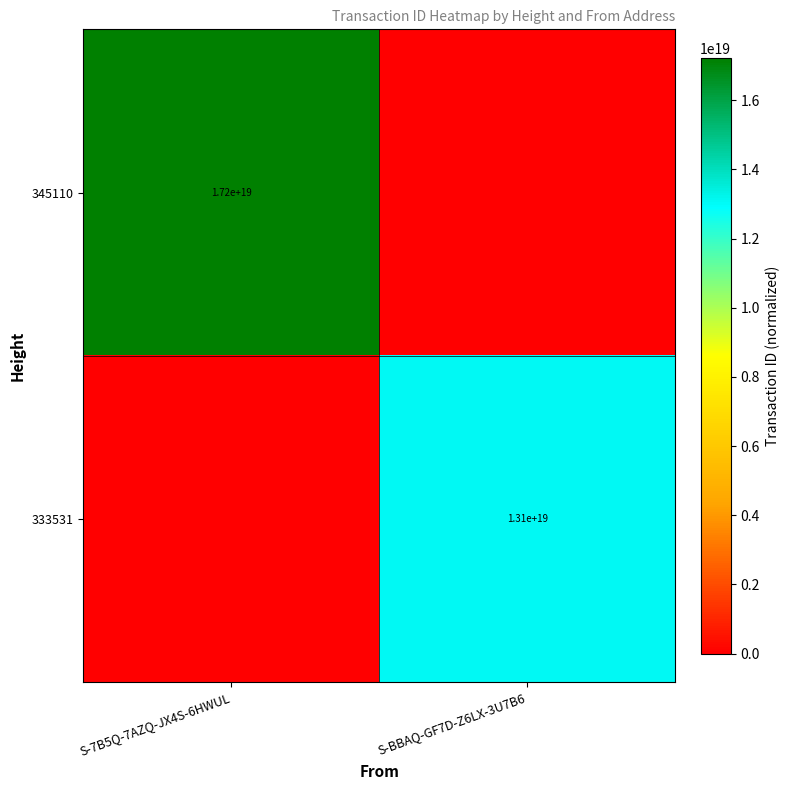

The 345110 series shows 26564936979258863616 at S-7B5Q-7AZQ-JX4S-6HWUL. True or false?

False